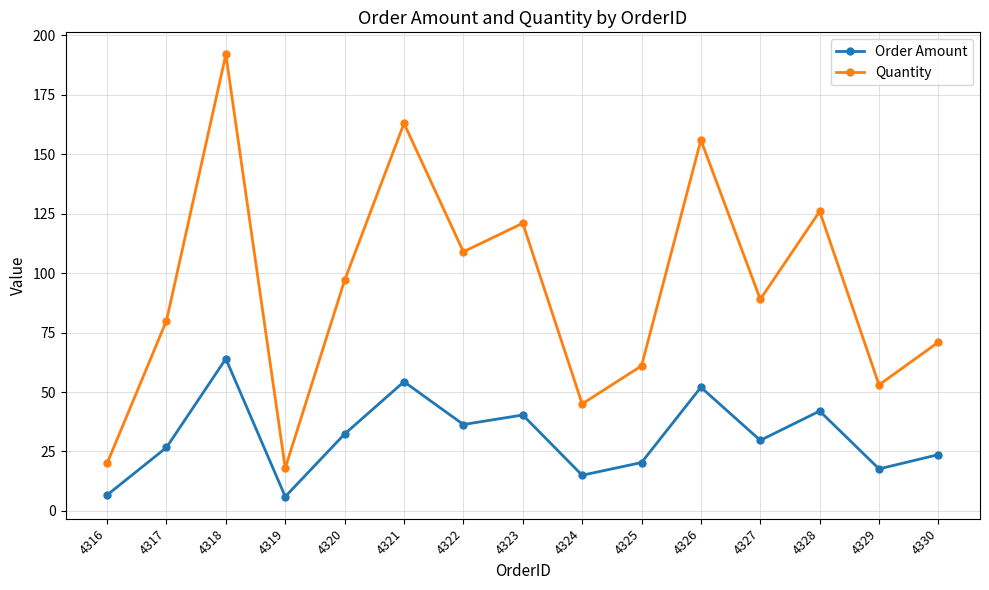

What are all the series names shown in the legend?

Order Amount, Quantity